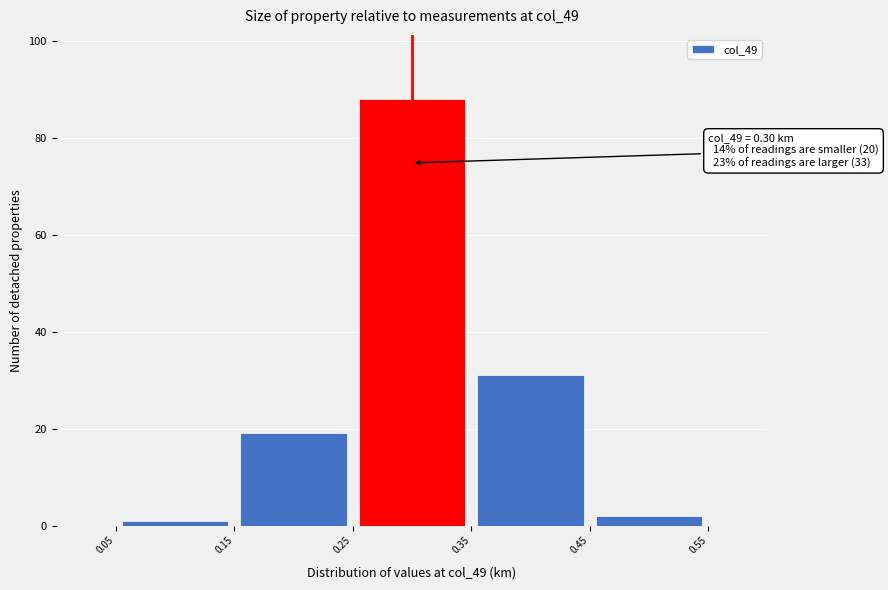

Over which range of the x-axis is the bar tallest?

0.25 to 0.35